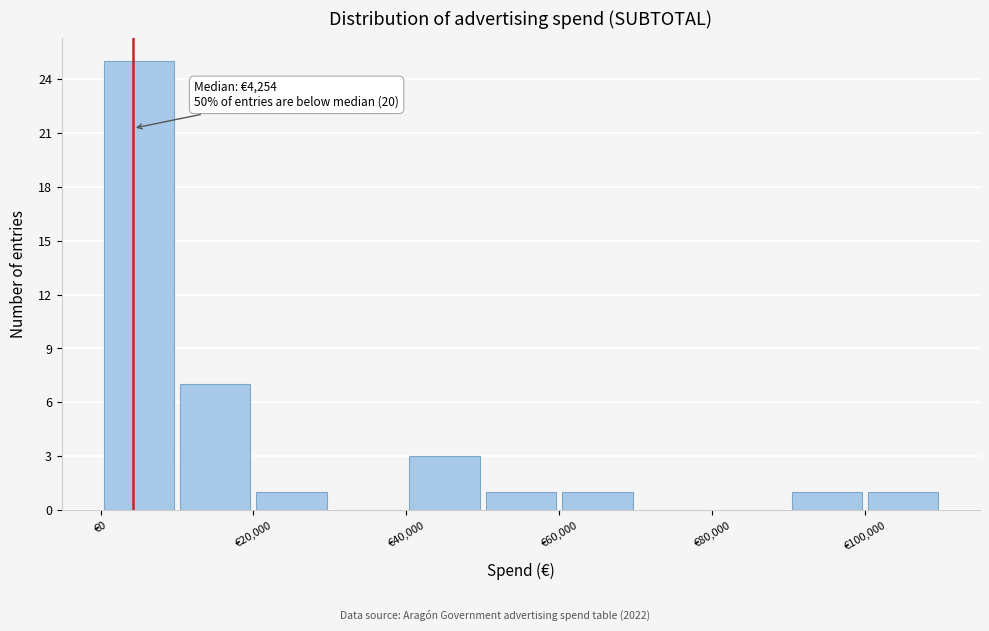

Over which range of the x-axis is the bar tallest?

0 to 10000